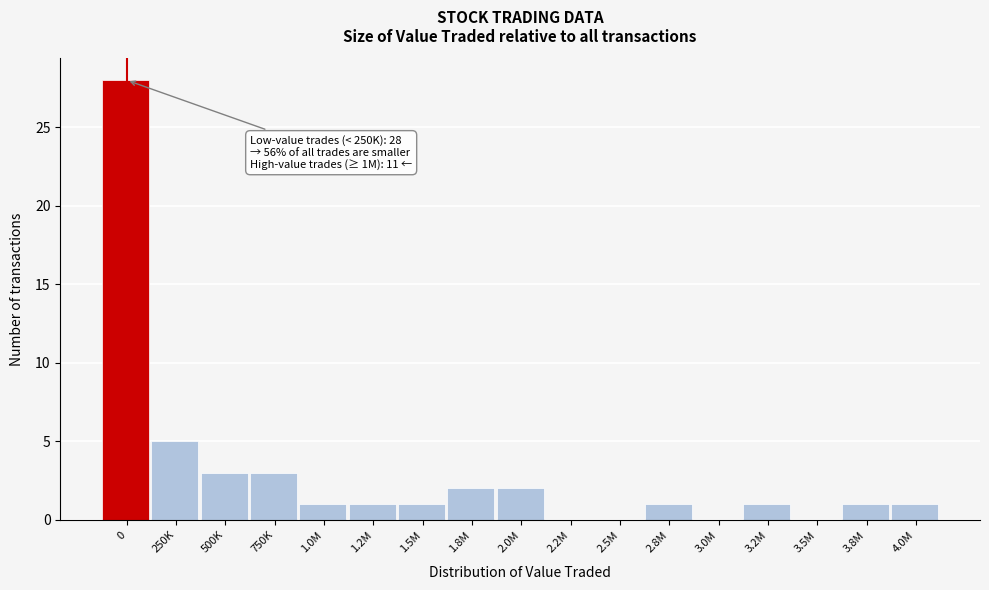

Reading left to right, list all the values displayed in this chart.

0=28	250K=5	500K=3	750K=3	1.0M=1	1.2M=1	1.5M=1	1.8M=2	2.0M=2	2.2M=0	2.5M=0	2.8M=1	3.0M=0	3.2M=1	3.5M=0	3.8M=1	4.0M=1